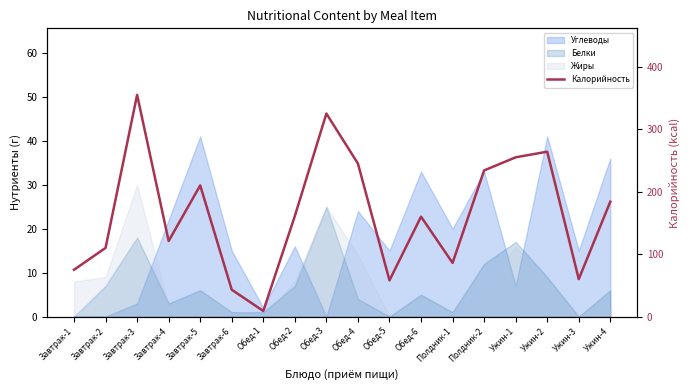

Reading left to right, what are all the values shown in this chart?

Завтрак-1=75	Завтрак-2=110	Завтрак-3=355	Завтрак-4=121	Завтрак-5=210	Завтрак-6=43	Обед-1=9	Обед-2=161	Обед-3=325	Обед-4=245	Обед-5=58	Обед-6=160	Полдник-1=86	Полдник-2=234	Ужин-1=255	Ужин-2=264	Ужин-3=60	Ужин-4=184